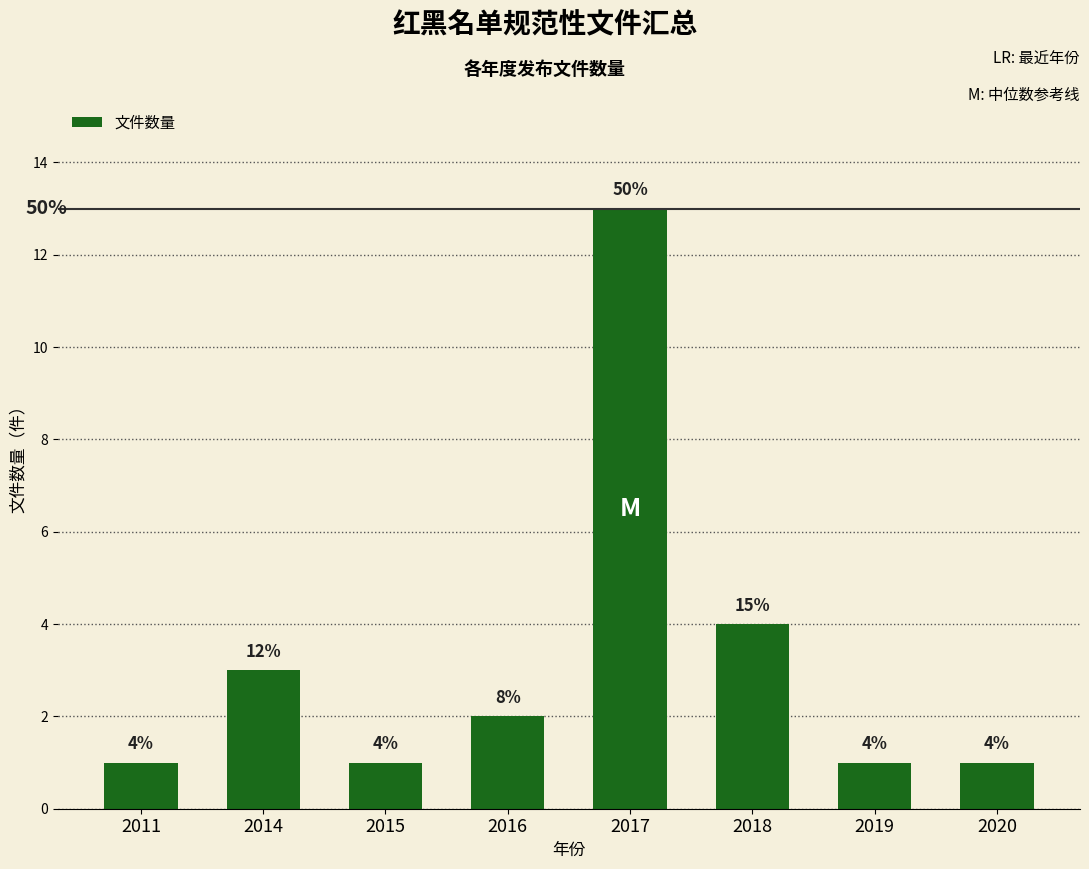

What is the difference between the maximum and minimum values?

12